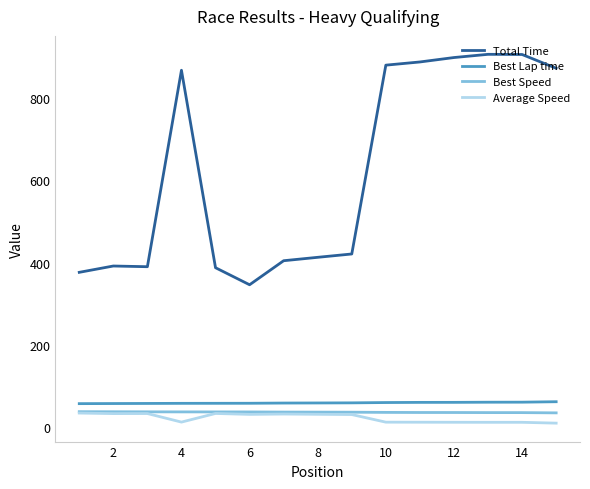

How many categories are shown in the chart?

15